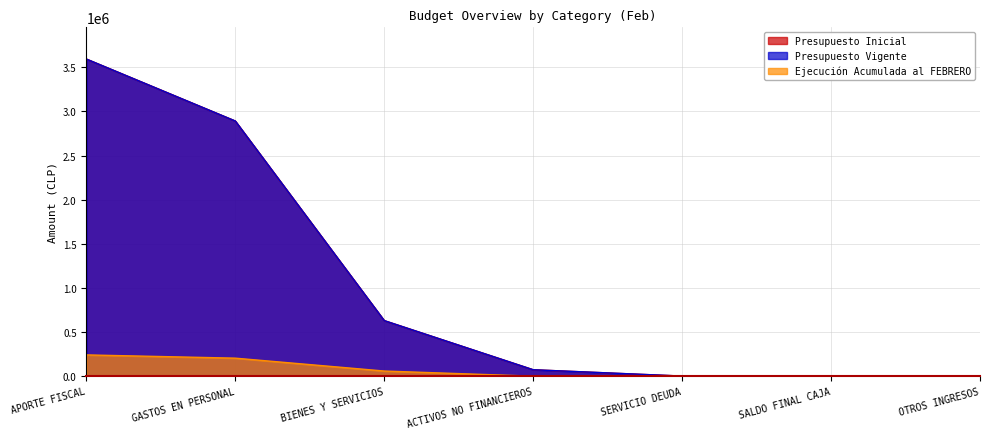

True or false: Ejecución Acumulada al FEBRERO and Presupuesto Vigente intersect in this chart.

False